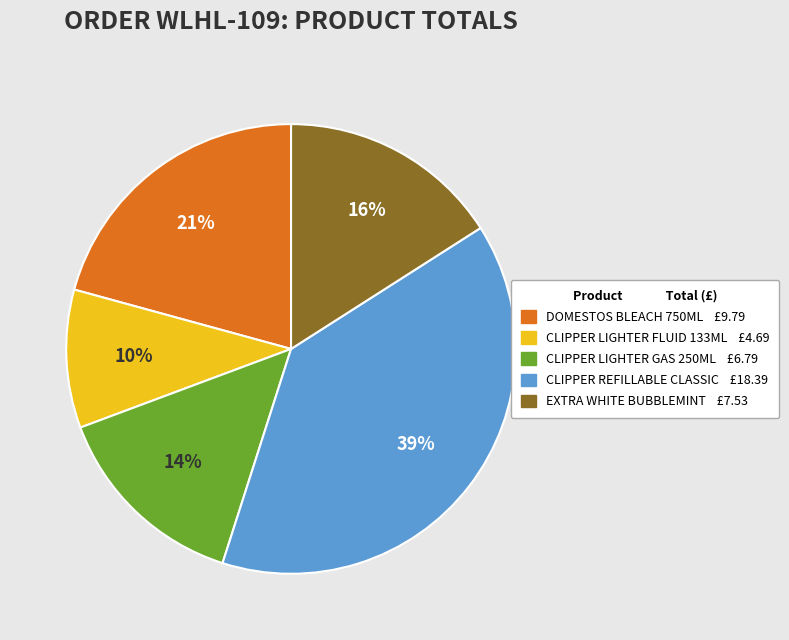

To the nearest percent, what is the difference between the largest and smallest slice percentages?

29%